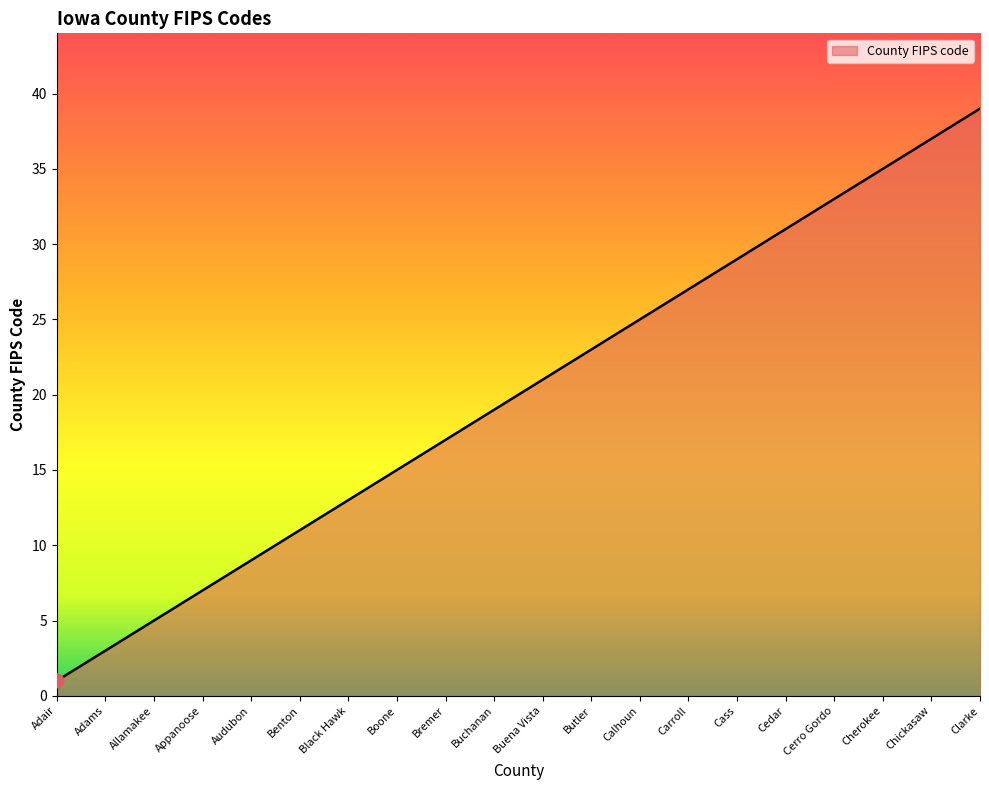

Approximately how many times larger is the value at Cerro Gordo compared to Buena Vista?

1.6